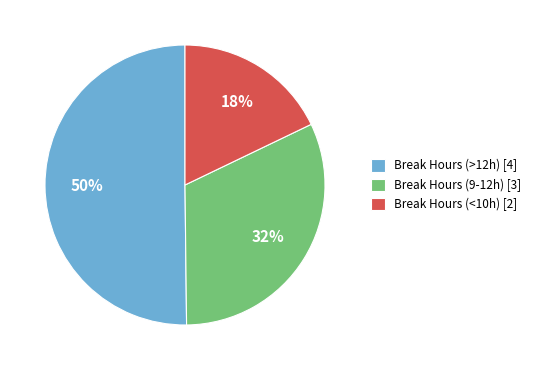

Count the number of slices in the pie.

3